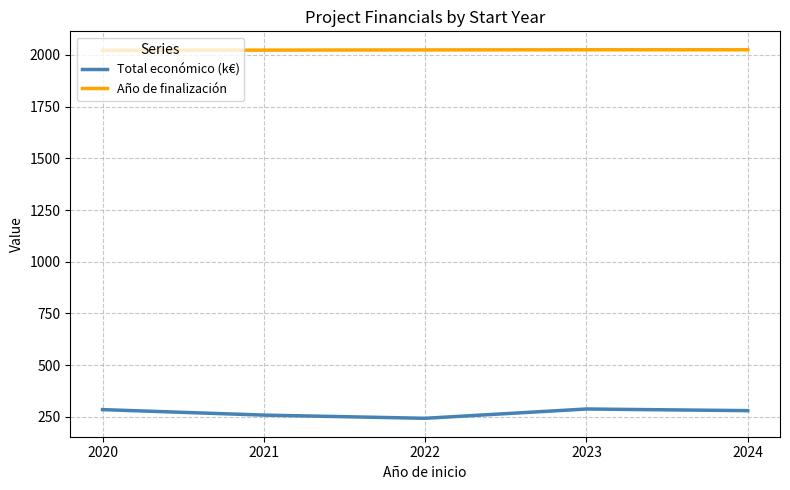

Where does the Año de finalización series first go above 2024?

2022